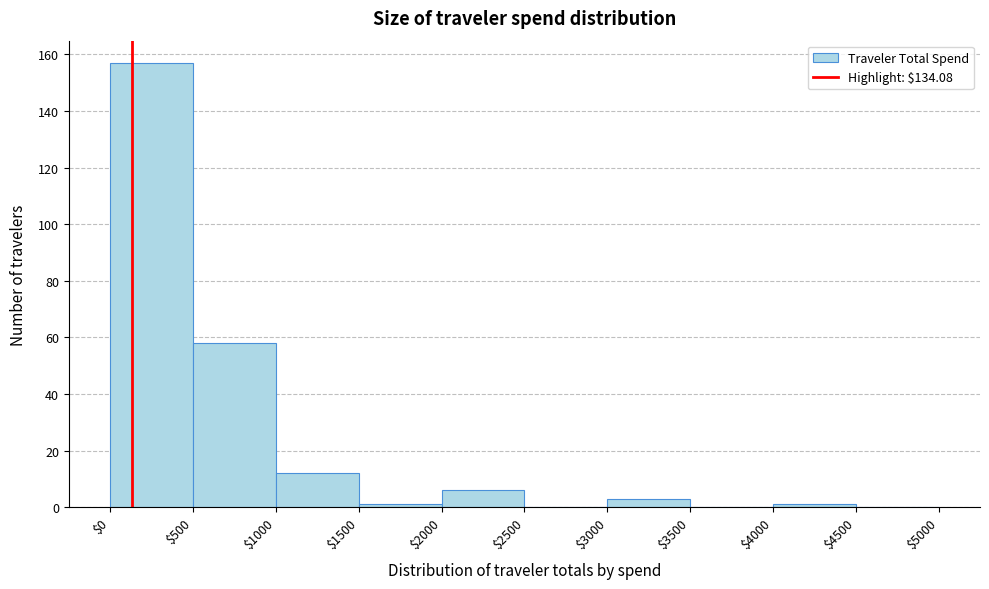

Reading left to right, transcribe this chart: for each bar, give the range it covers on the x-axis and its height. The values are not printed on the chart, so give them approximately, as read against the axis.

$0 to $500: 158
$500 to $1000: 58
$1000 to $1500: 12
$1500 to $2000: under 2
$2000 to $2500: 6
$2500 to $3000: 0
$3000 to $3500: 4
$3500 to $4000: 0
$4000 to $4500: under 2
$4500 to $5000: 0